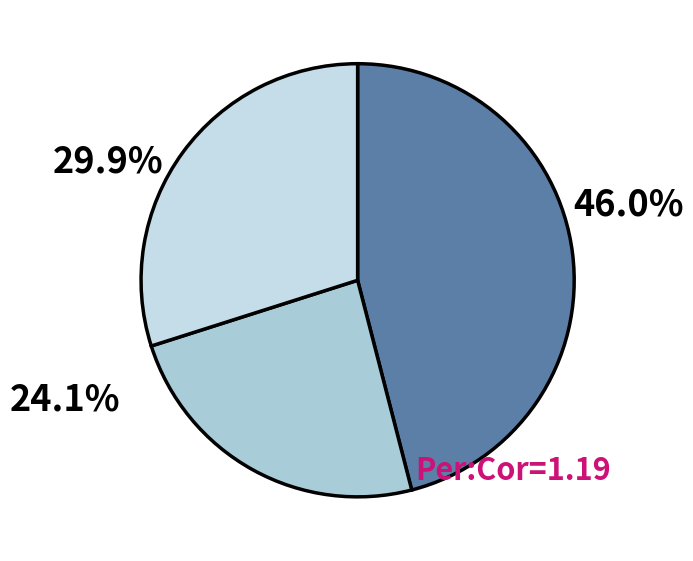

To the nearest percent, what is the difference between the largest and smallest slice percentages?

22%